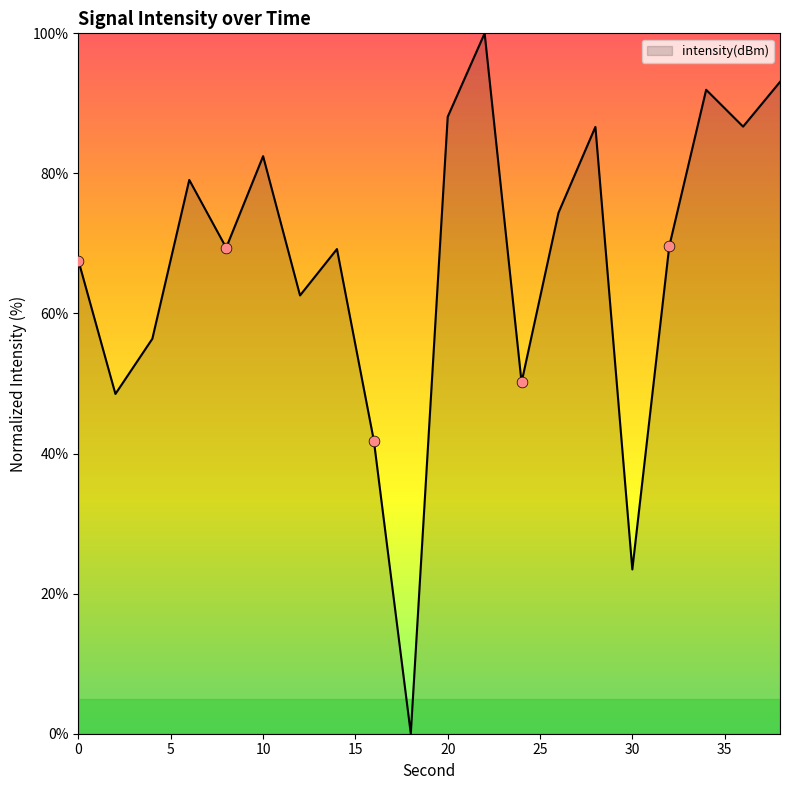

What is the difference between the maximum and minimum values?

100.0